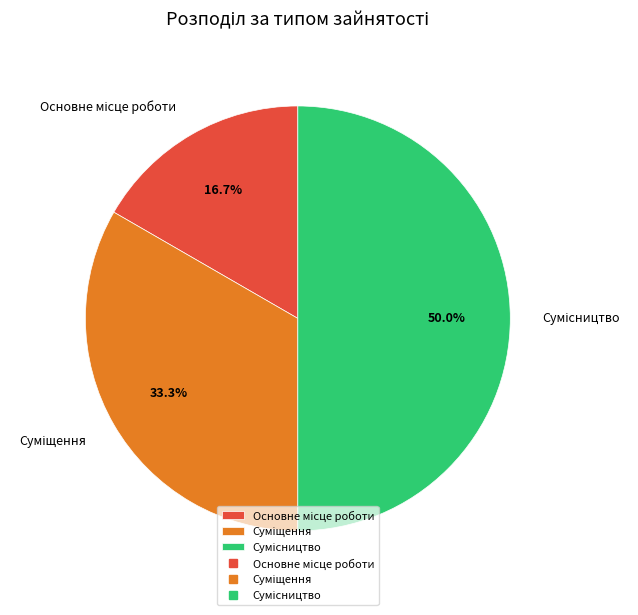

How many segments does this pie chart have?

3